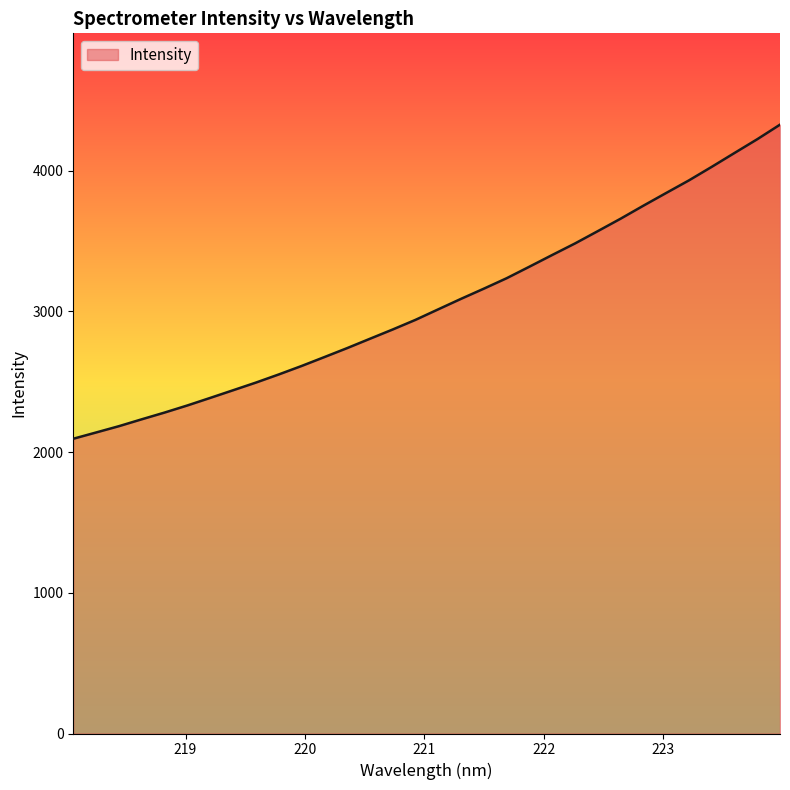

What is the minimum value shown in the chart?

2094.9